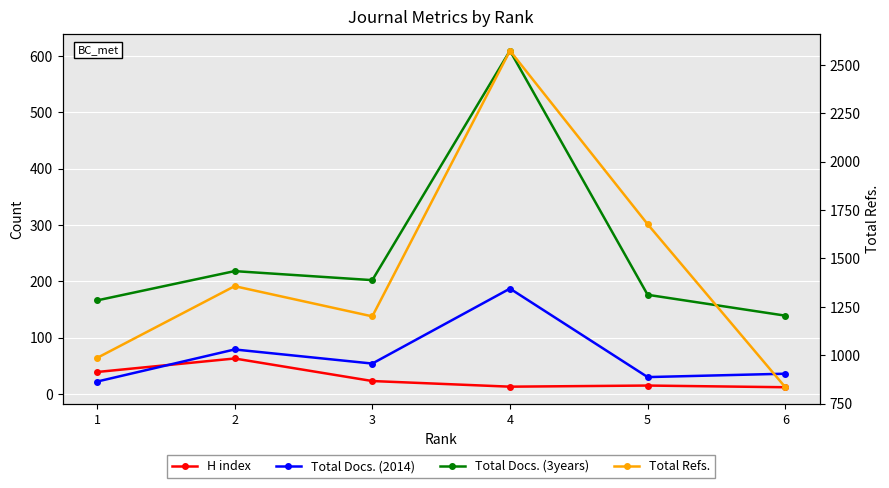

What is the maximum value for Total Refs.?

2573